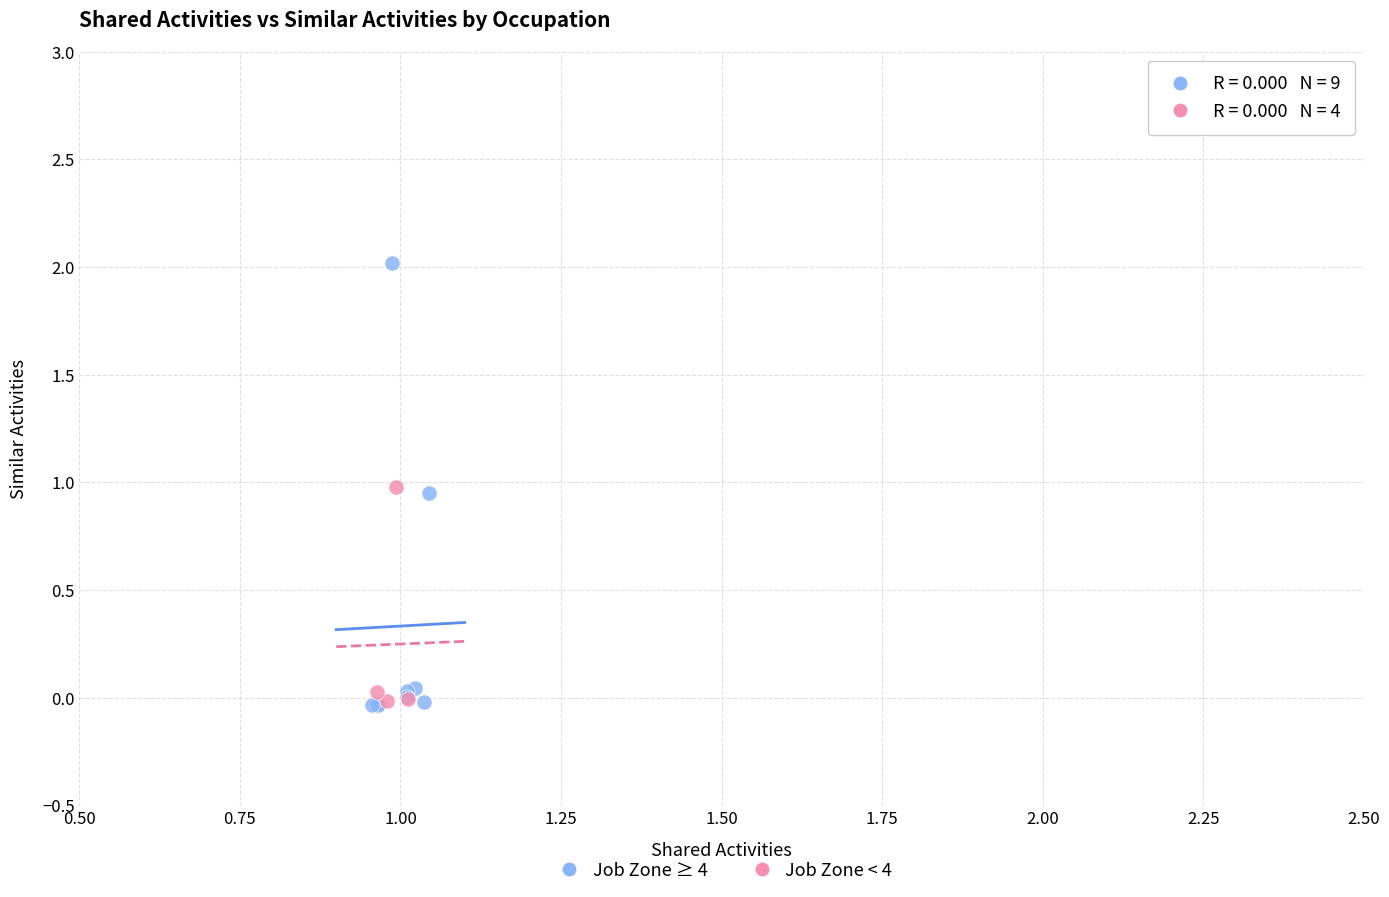

Which series reaches the maximum Y coordinate?

Job Zone ≥ 4